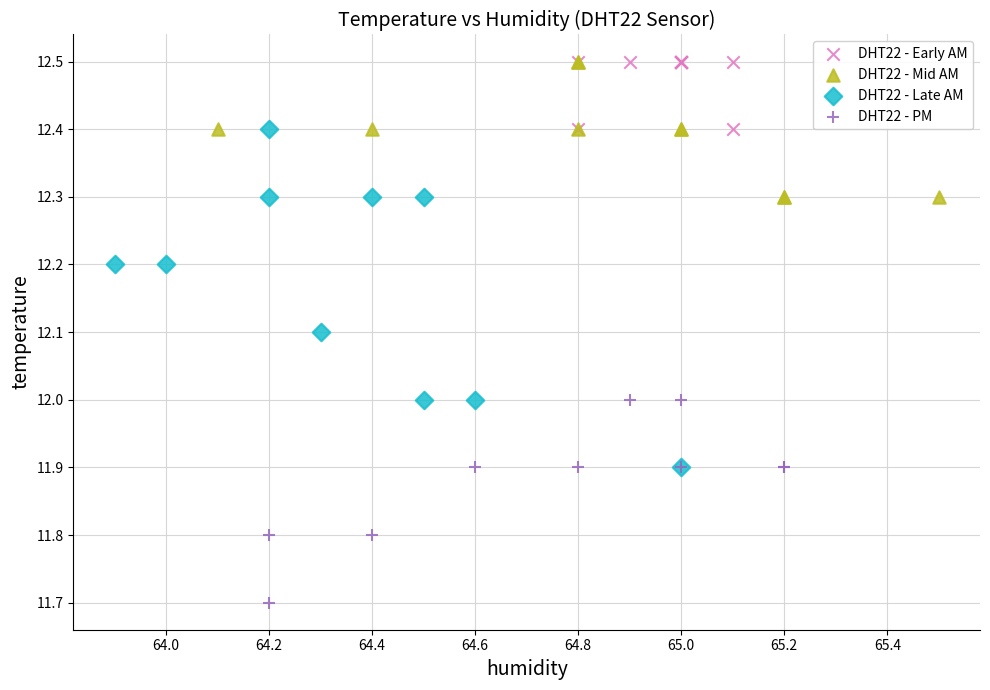

Which series has the largest Y range (max minus min)?

DHT22 - Late AM